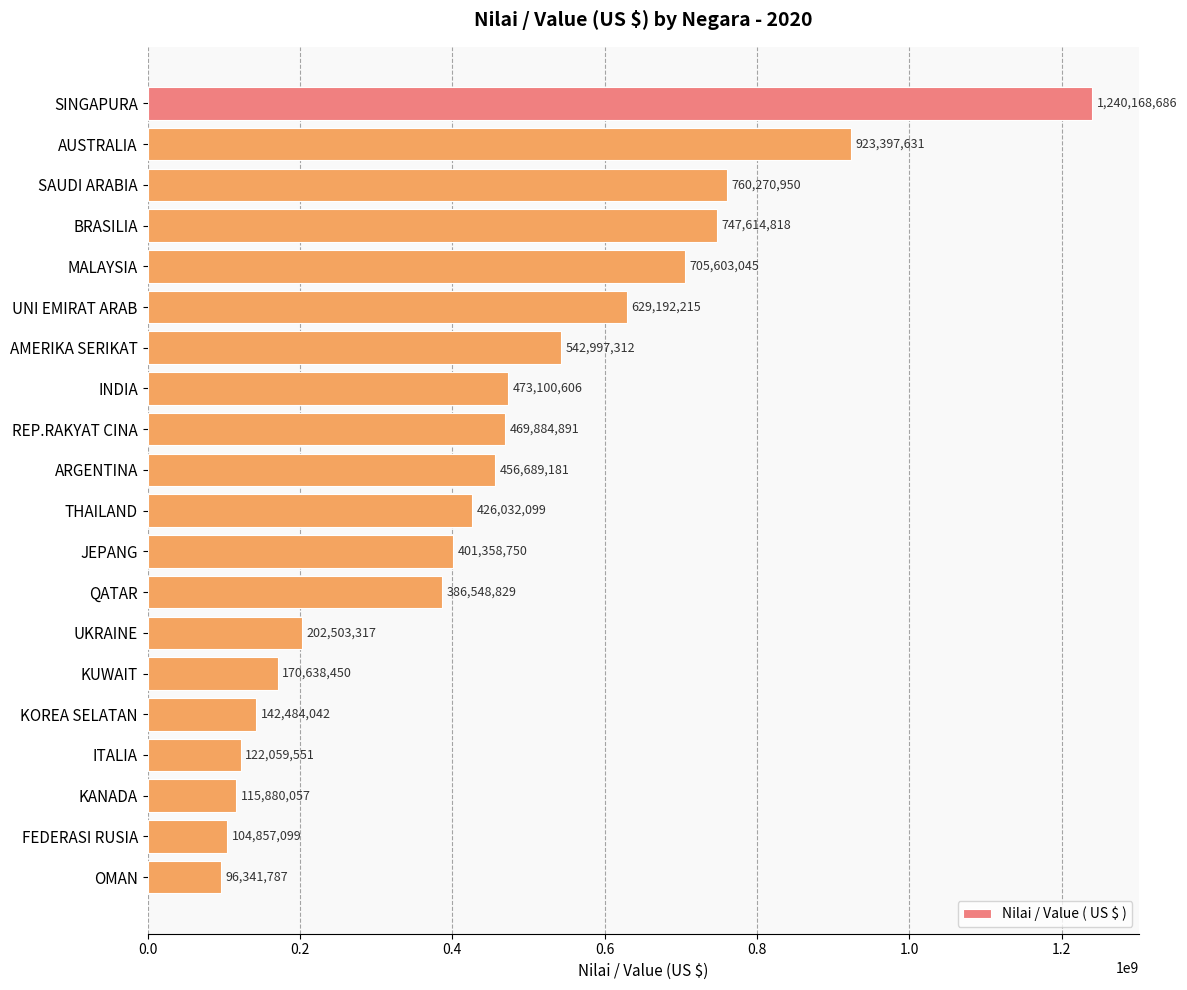

Reading top to bottom, list all the values displayed in this chart.

1240168686	923397631	760270950	747614818	705603045	629192215	542997312	473100606	469884891	456689181	426032099	401358750	386548829	202503317	170638450	142484042	122059551	115880057	104857099	96341787